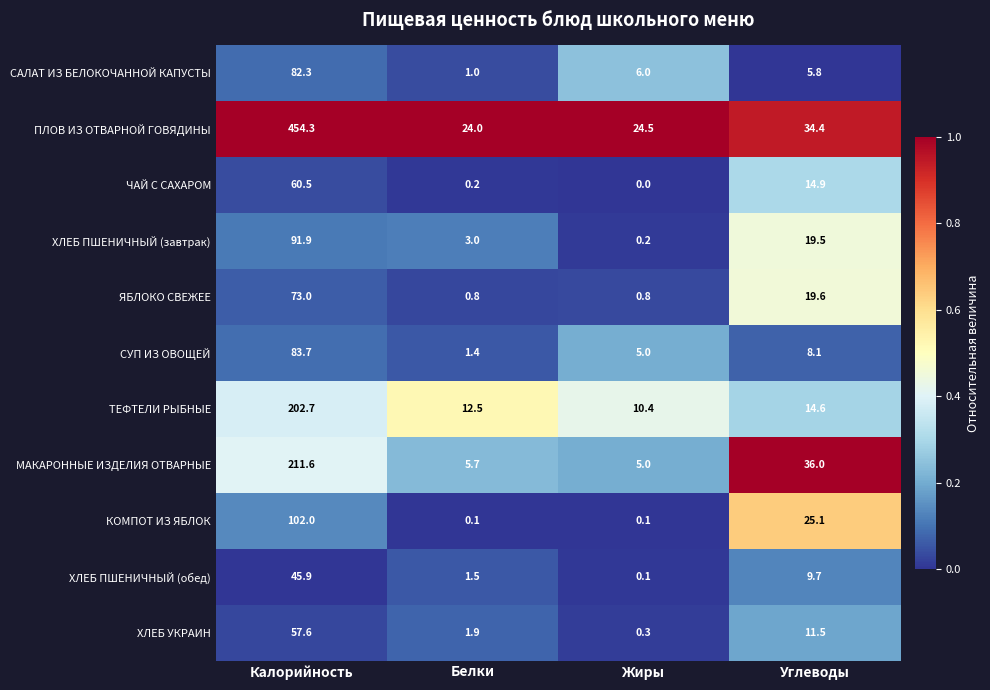

At which label is ХЛЕБ УКРАИН closest to 28?

Углеводы